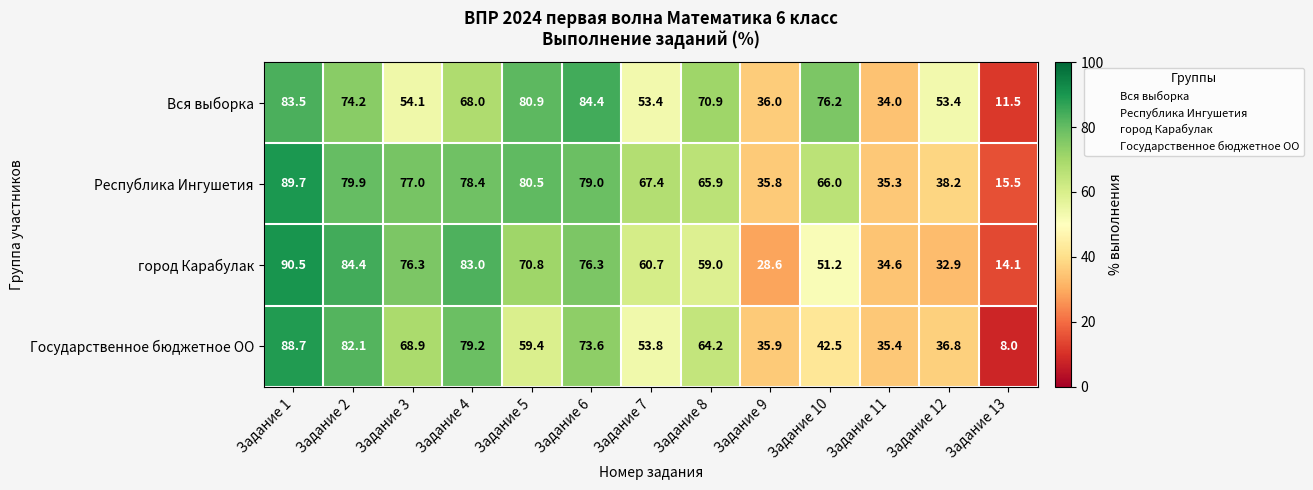

What is the difference between the maximum and second lowest values in the Республика Ингушетия series?

54.4